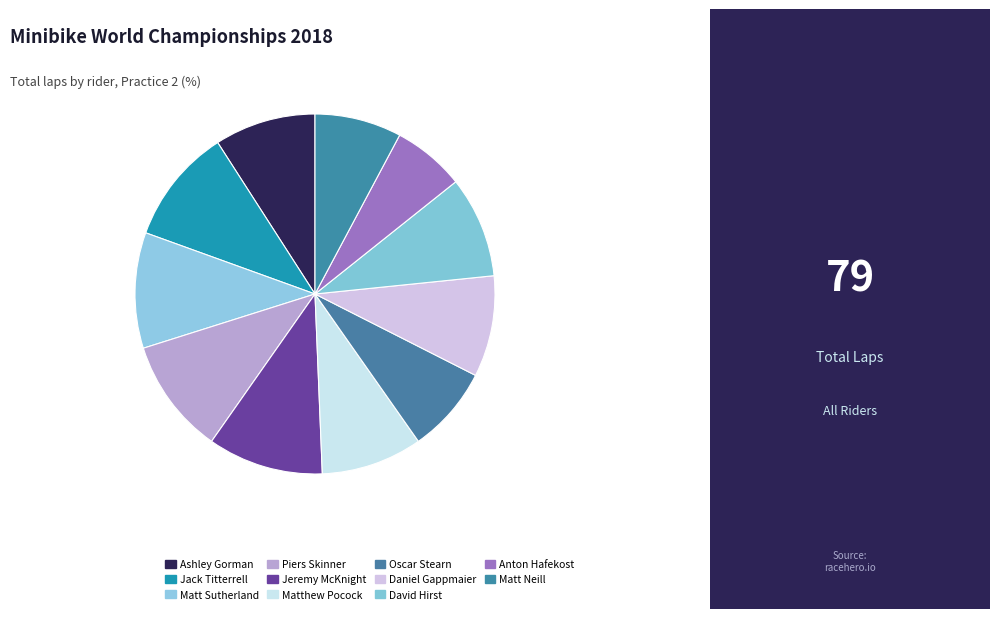

Approximately how many times larger is the value at Matt Neill compared to Matthew Pocock?

0.9